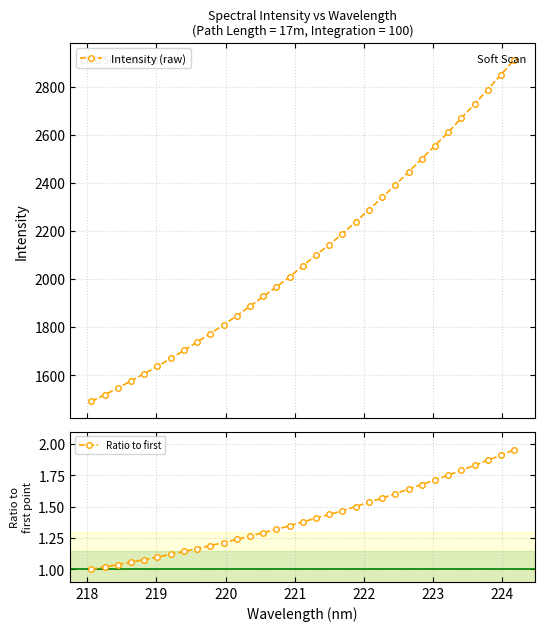

True or false: Intensity (raw) has more than 2 interior local peaks.

False